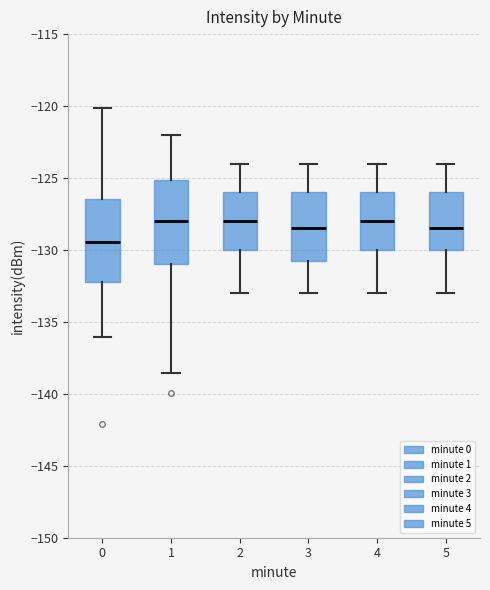

Reading left to right, transcribe this box plot: for each box, give where its median line is, the range the box spans, and where its two whiskers end, as read against the y-axis. The values are not printed on the chart, so give them approximately, as read against the axis.

0: median -129.5, box -132.0 to -126.5, whiskers -136.0 to -120.0
1: median -128.0, box -131.0 to -125.0, whiskers -138.5 to -122.0
2: median -128.0, box -130.0 to -126.0, whiskers -133.0 to -124.0
3: median -128.5, box -130.5 to -126.0, whiskers -133.0 to -124.0
4: median -128.0, box -130.0 to -126.0, whiskers -133.0 to -124.0
5: median -128.5, box -130.0 to -126.0, whiskers -133.0 to -124.0